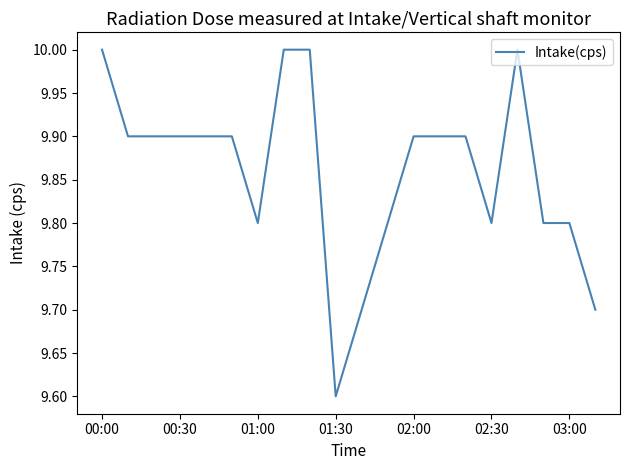

What is the maximum value shown in the chart?

10.0